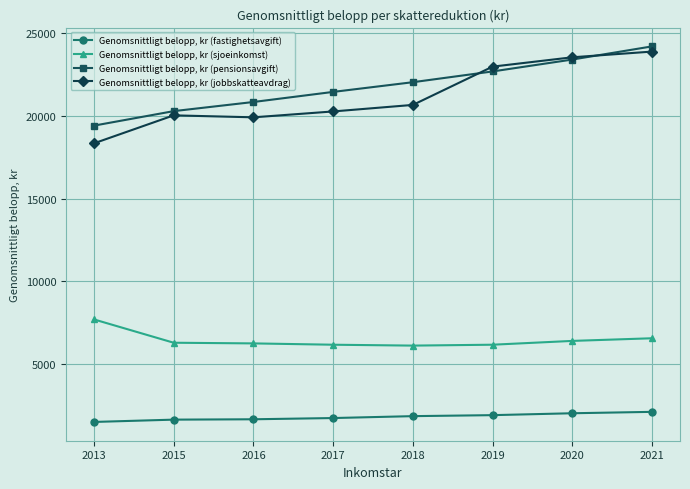

Is it true that Genomsnittligt belopp, kr (pensionsavgift) equals 23407.9 at 2020?

True